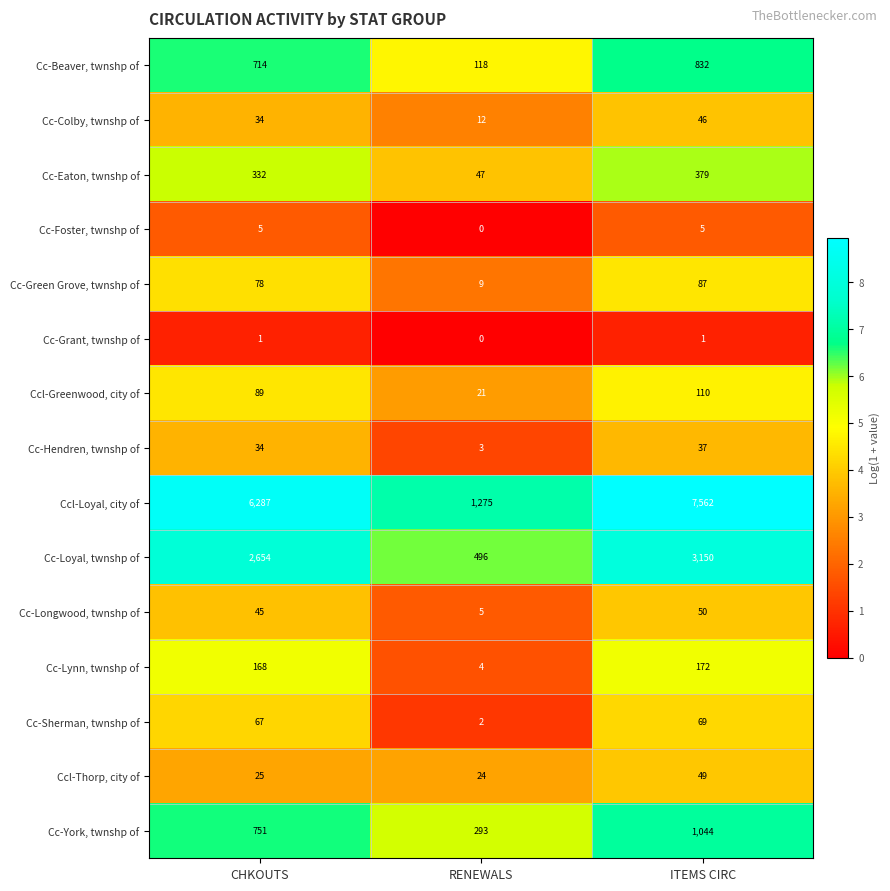

Which series has the largest range (max minus min)?

Ccl-Loyal, city of